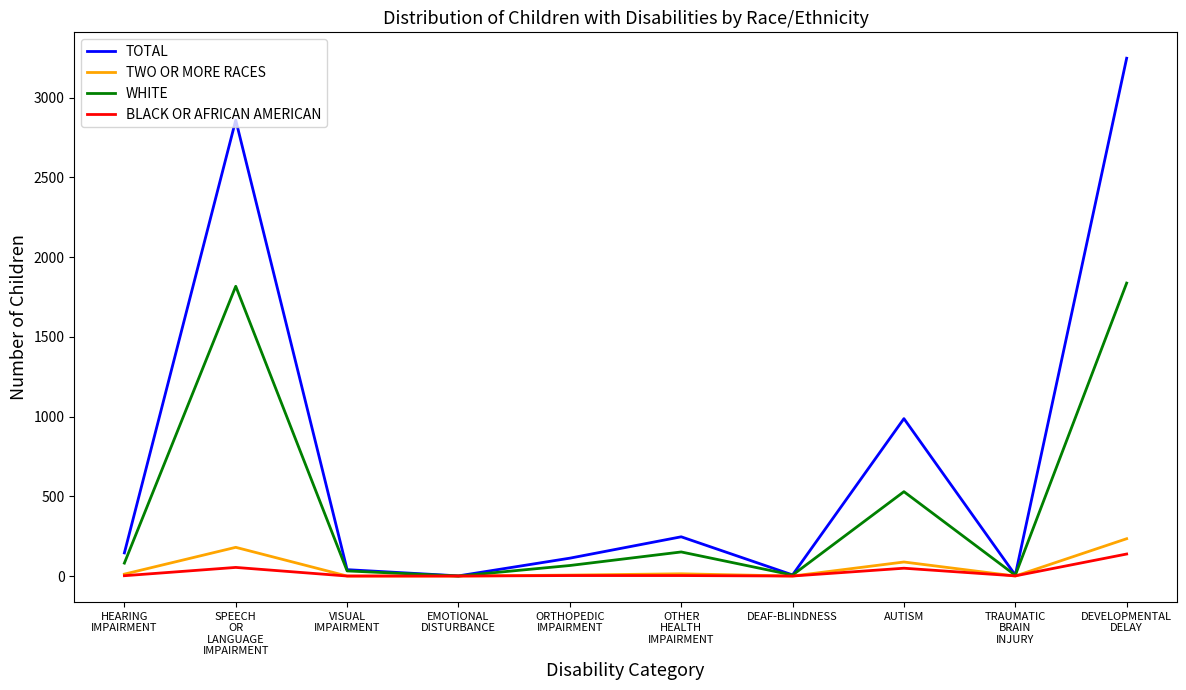

What is the difference between the TWO OR MORE RACES values at HEARING
IMPAIRMENT and SPEECH
OR
LANGUAGE
IMPAIRMENT?

168